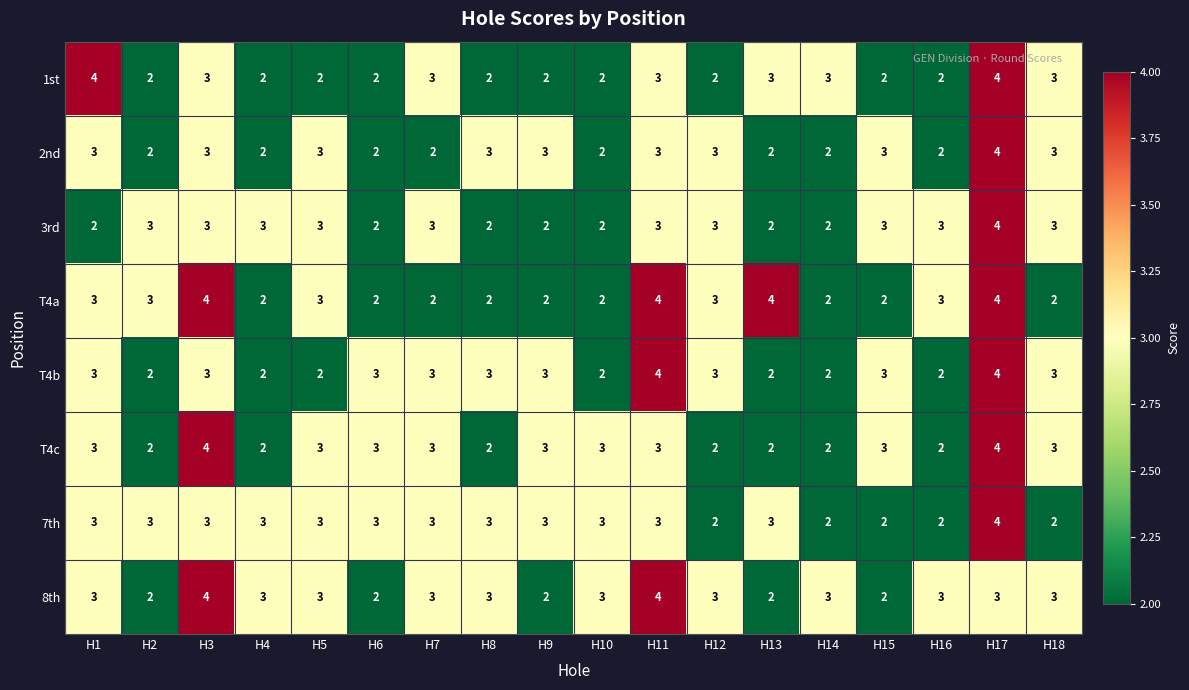

How many 1st values are between 2 and 3?

16